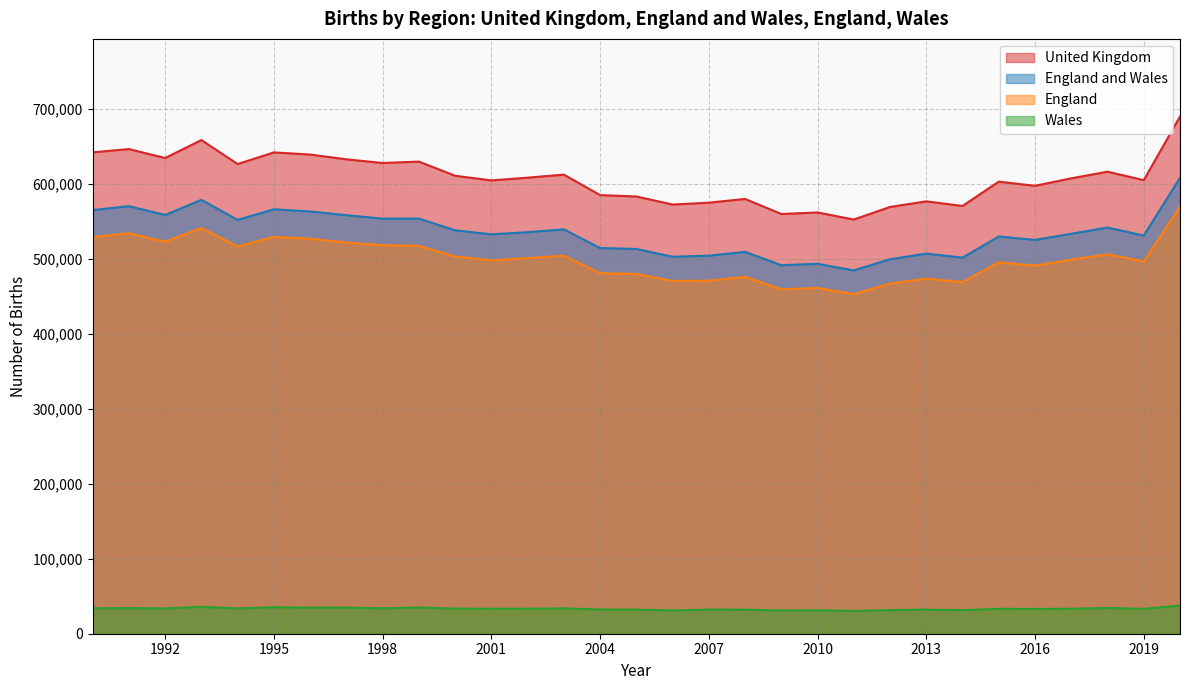

True or false: Wales has more than 2 interior local peaks.

True